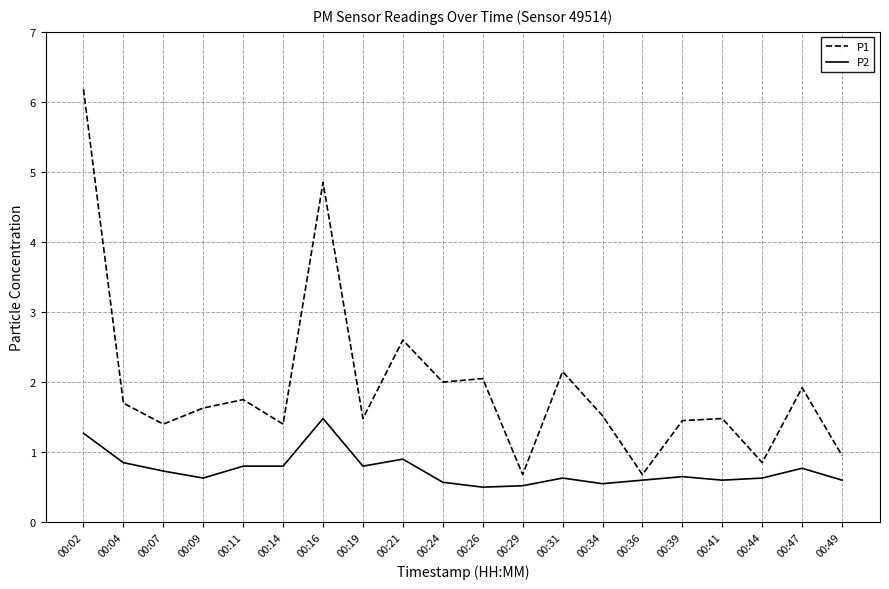

True or false: P1 has a value of 2.0 at 00:26.

True